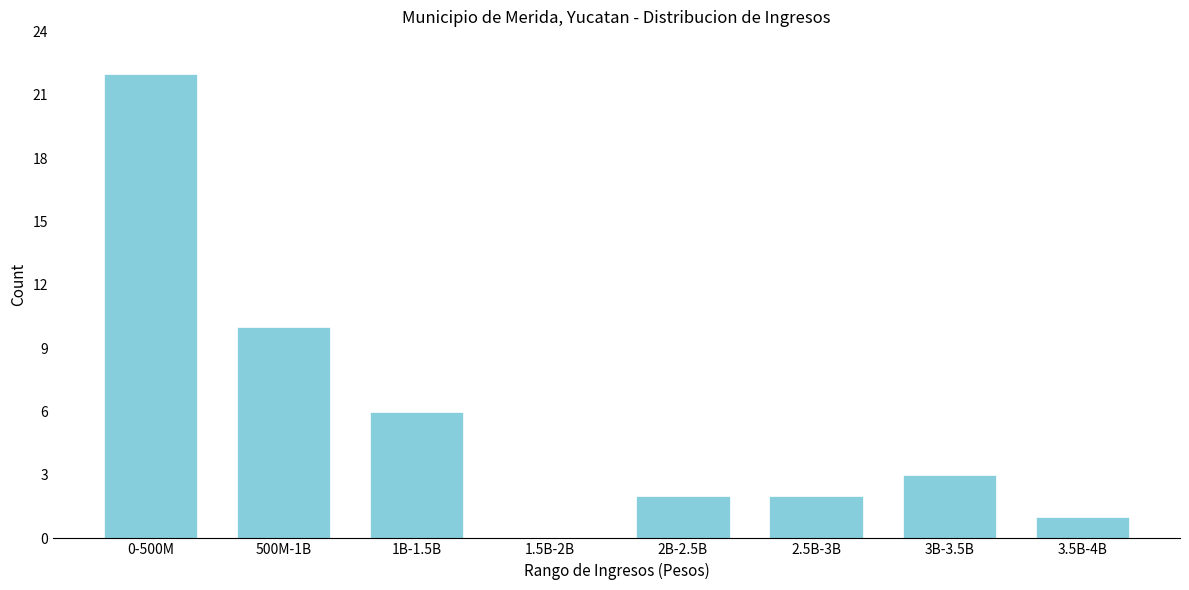

Reading left to right, extract all data points from this chart.

0-500M=22	500M-1B=10	1B-1.5B=6	1.5B-2B=0	2B-2.5B=2	2.5B-3B=2	3B-3.5B=3	3.5B-4B=1